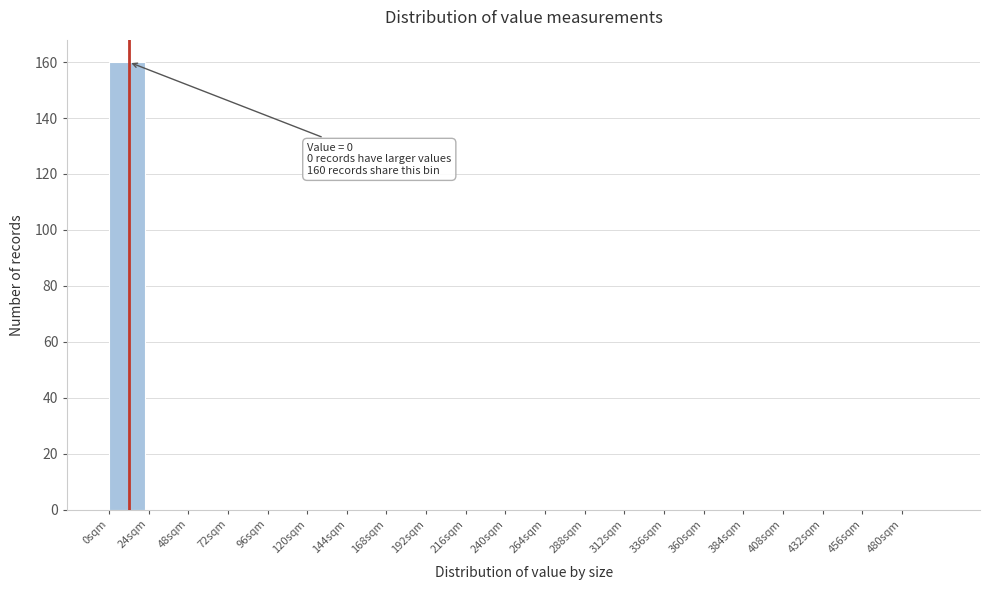

Over which range of the x-axis is the bar tallest?

0 to 24